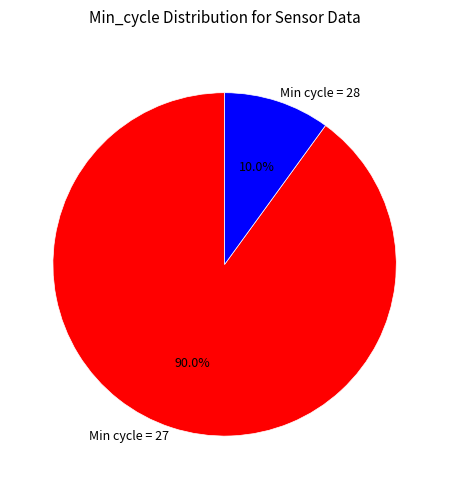

What is the largest slice in the pie chart?

Min cycle = 27